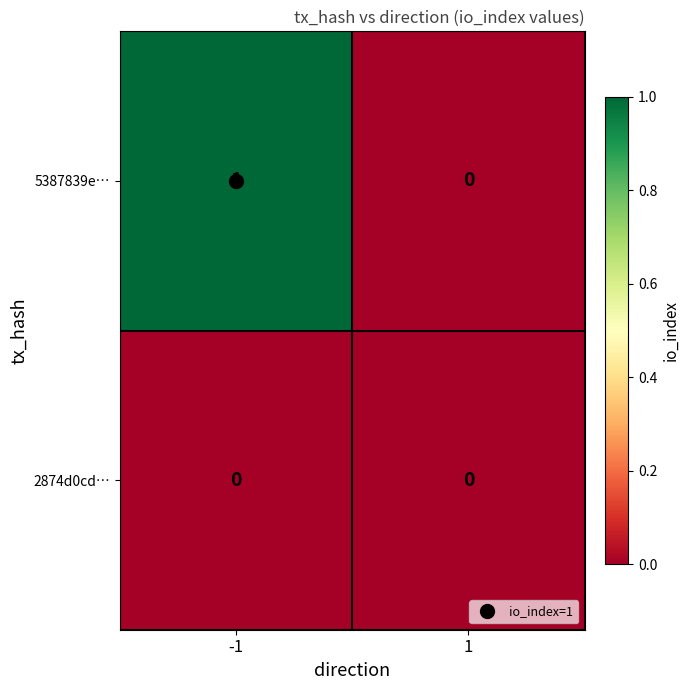

List the series in order of their overall mean, highest first.

5387839e…, 2874d0cd…